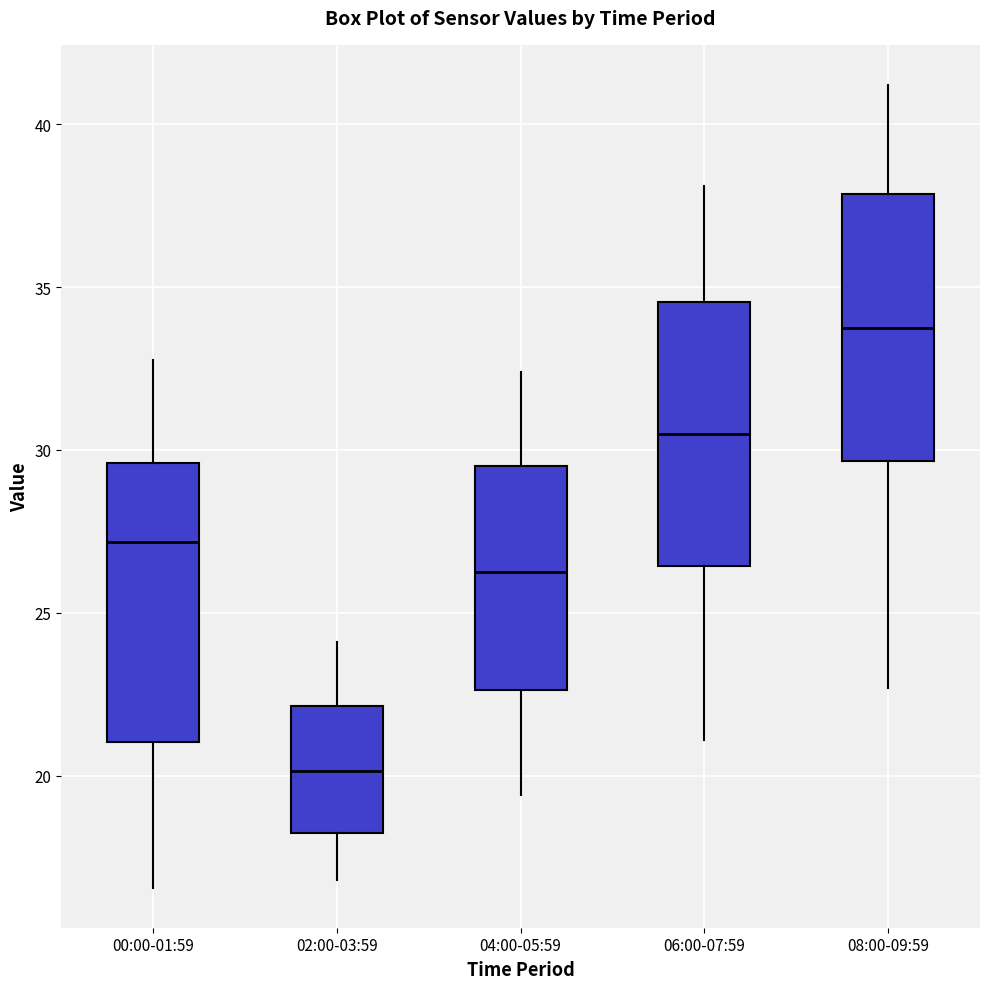

Which box has the highest median line?

08:00-09:59